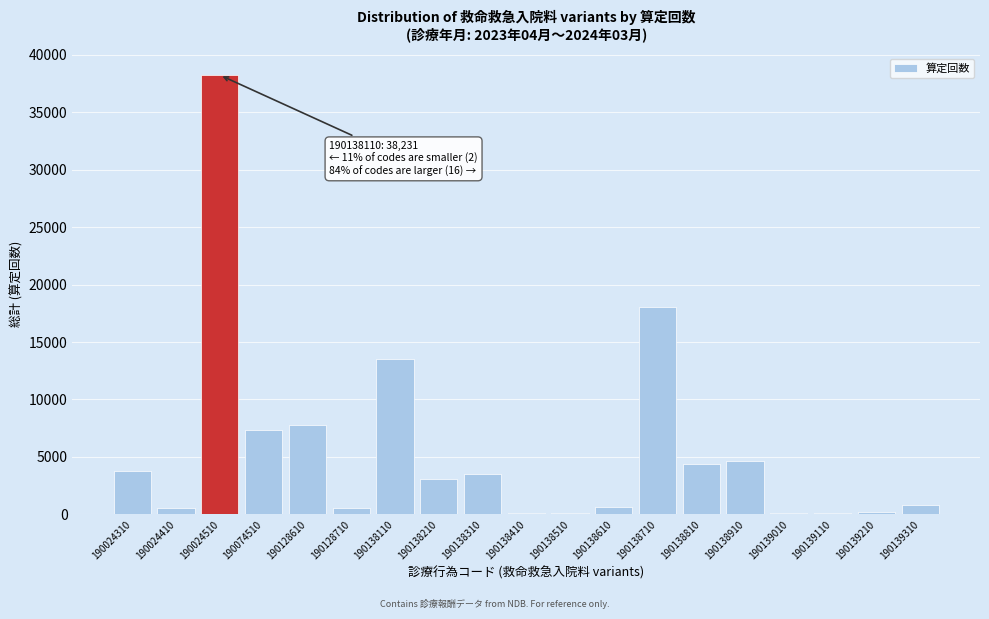

Which label corresponds to the largest value in the chart?

190024510